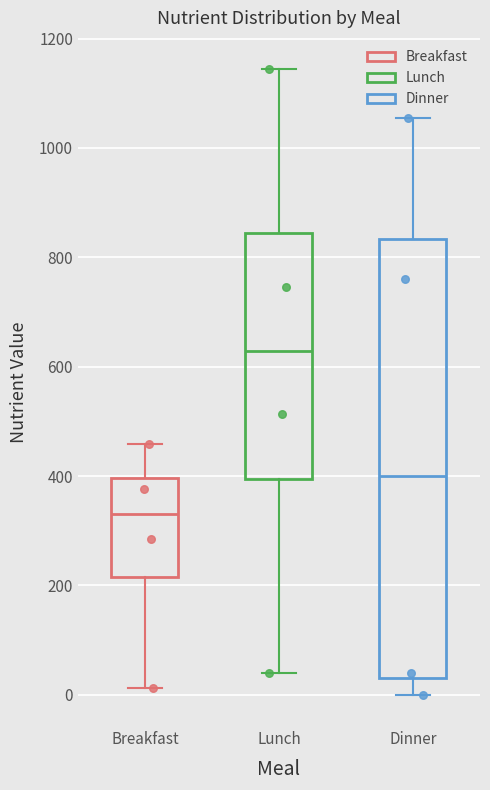

Which box's median line is the lowest?

Breakfast